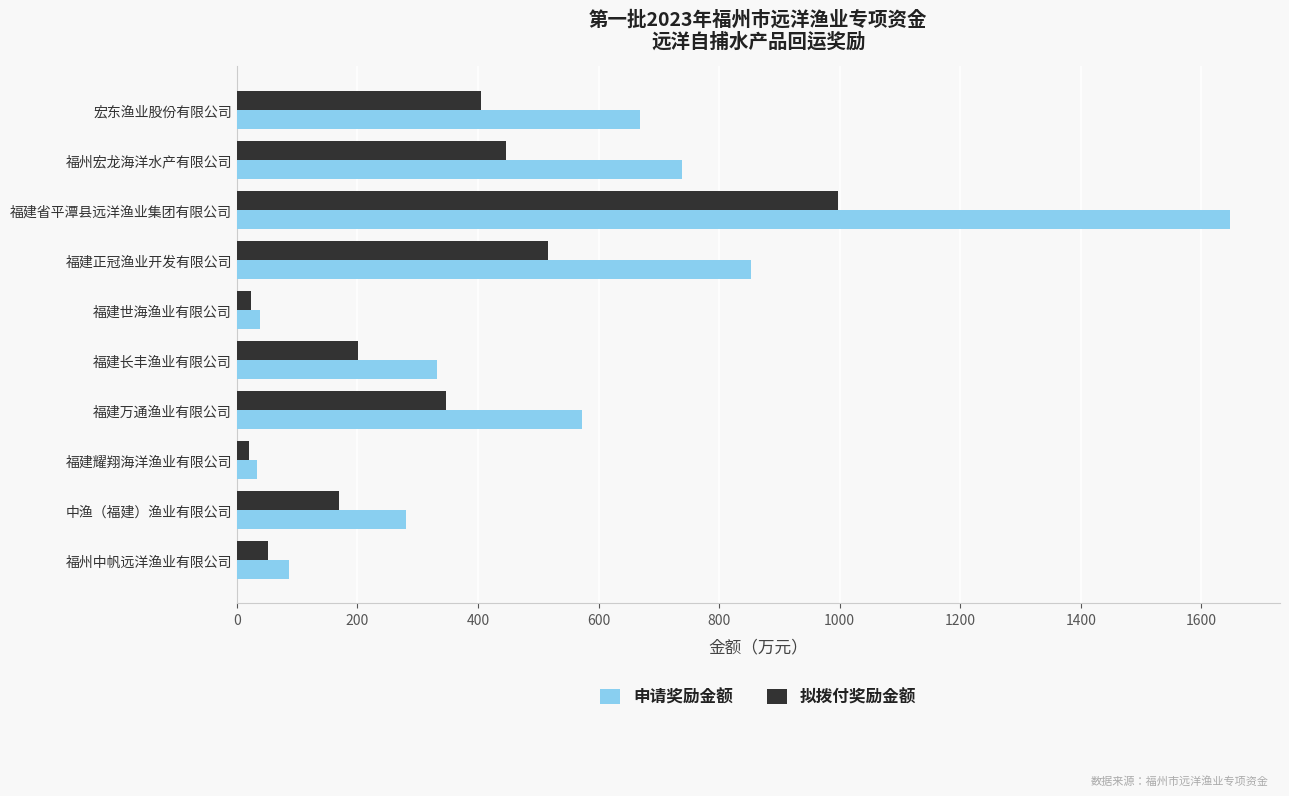

Is it true that 拟拨付奖励金额 equals 55.1 at 福建长丰渔业有限公司?

False